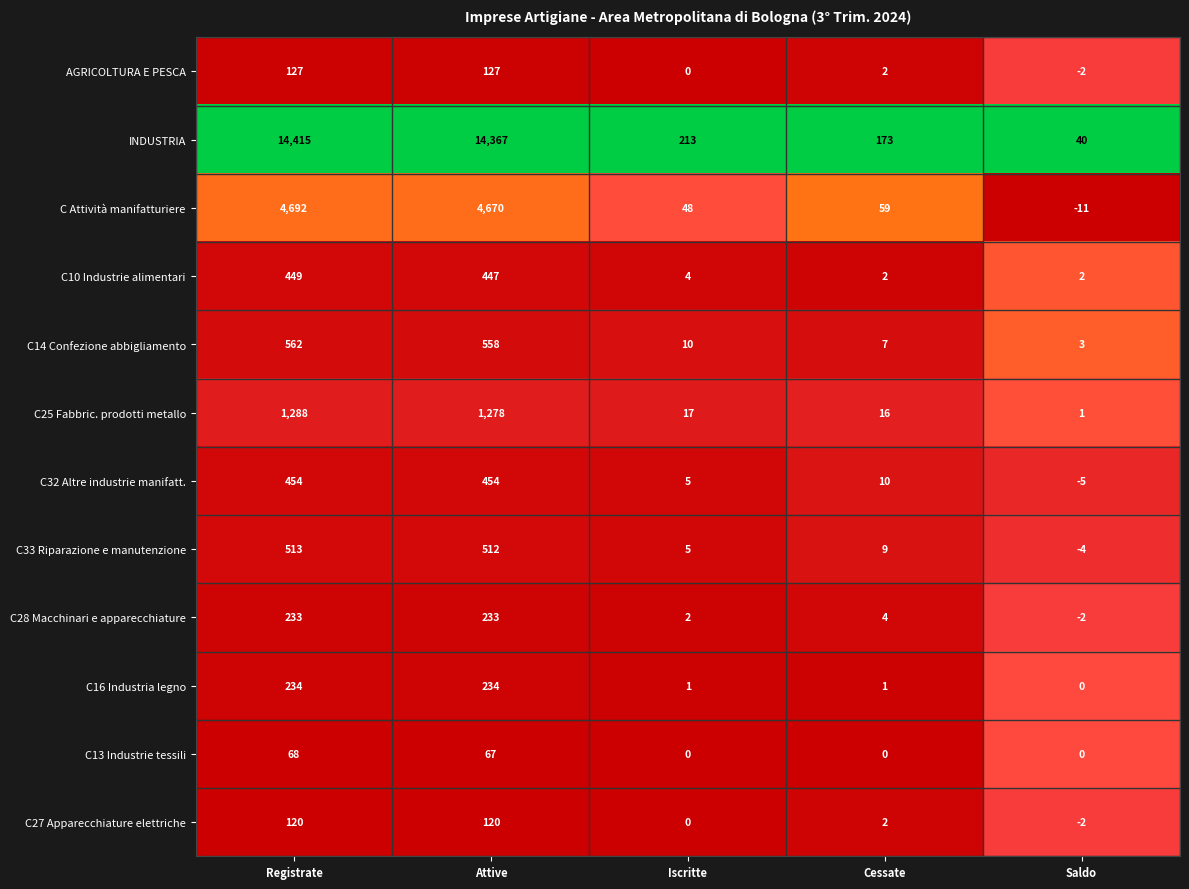

List the series in order of their peak value, lowest first.

C13 Industrie tessili, C27 Apparecchiature elettriche, AGRICOLTURA E PESCA, C28 Macchinari e apparecchiature, C16 Industria legno, C10 Industrie alimentari, C32 Altre industrie manifatt., C33 Riparazione e manutenzione, C14 Confezione abbigliamento, C25 Fabbric. prodotti metallo, C Attività manifatturiere, INDUSTRIA